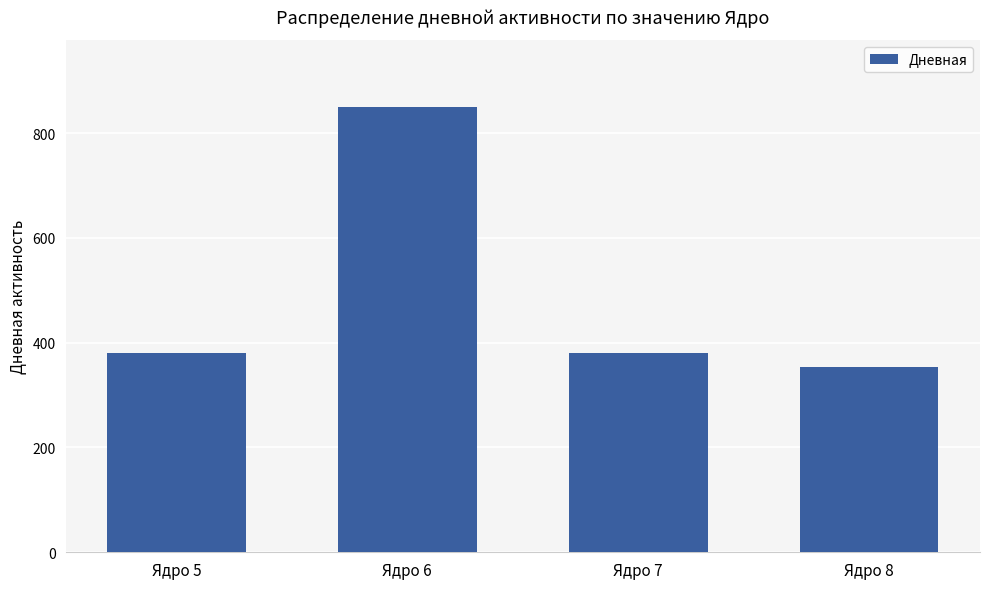

True or false: the data shows 353 at Ядро 8.

True